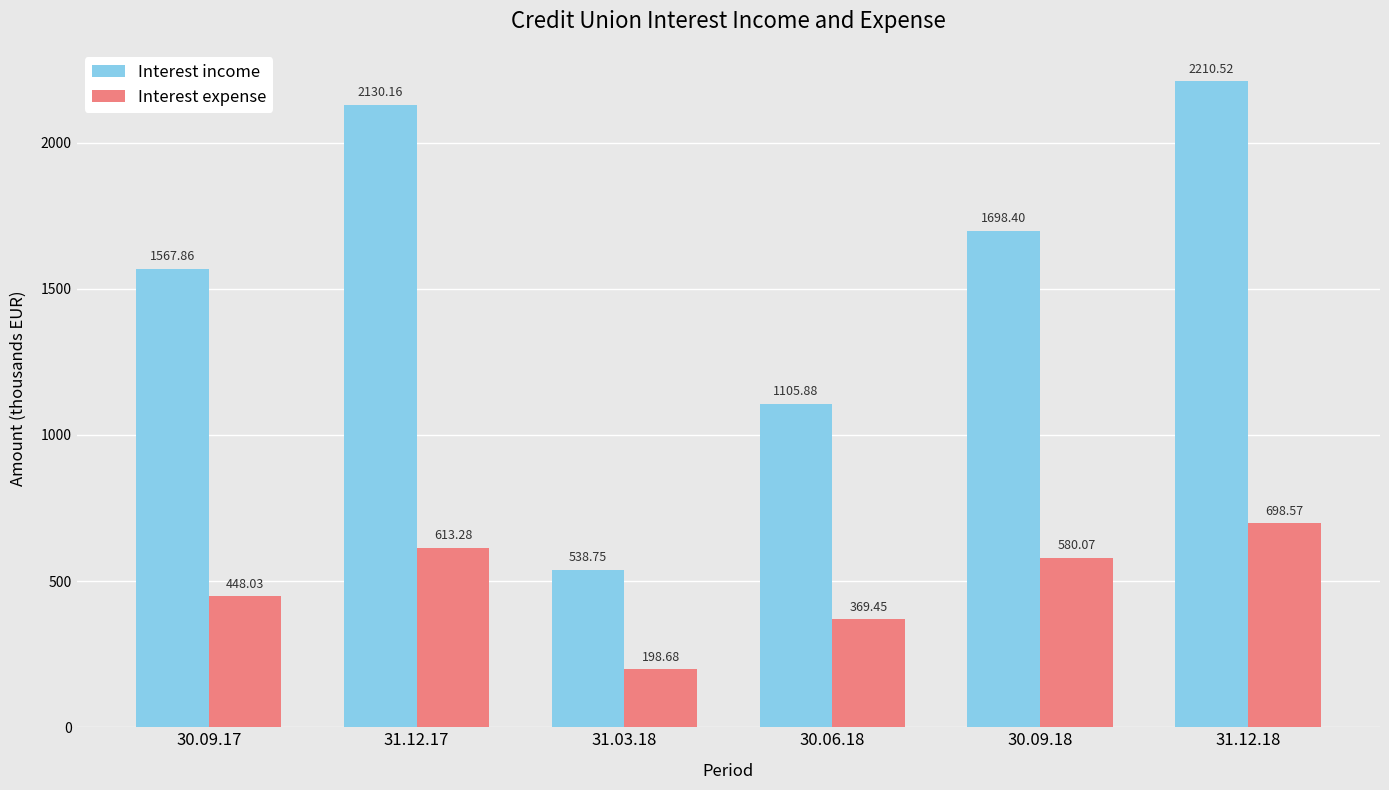

Which series has the largest range (max minus min)?

Interest income